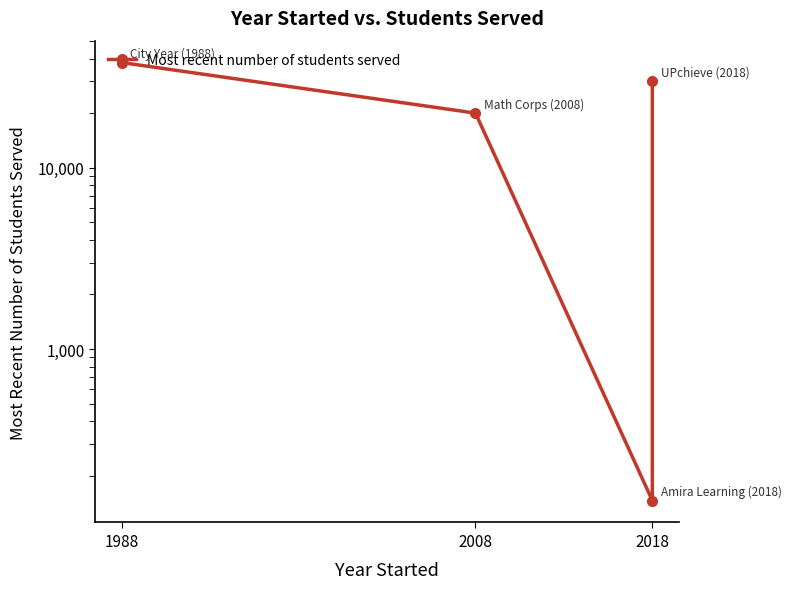

True or false: the data shows 38000 at 1988.

True